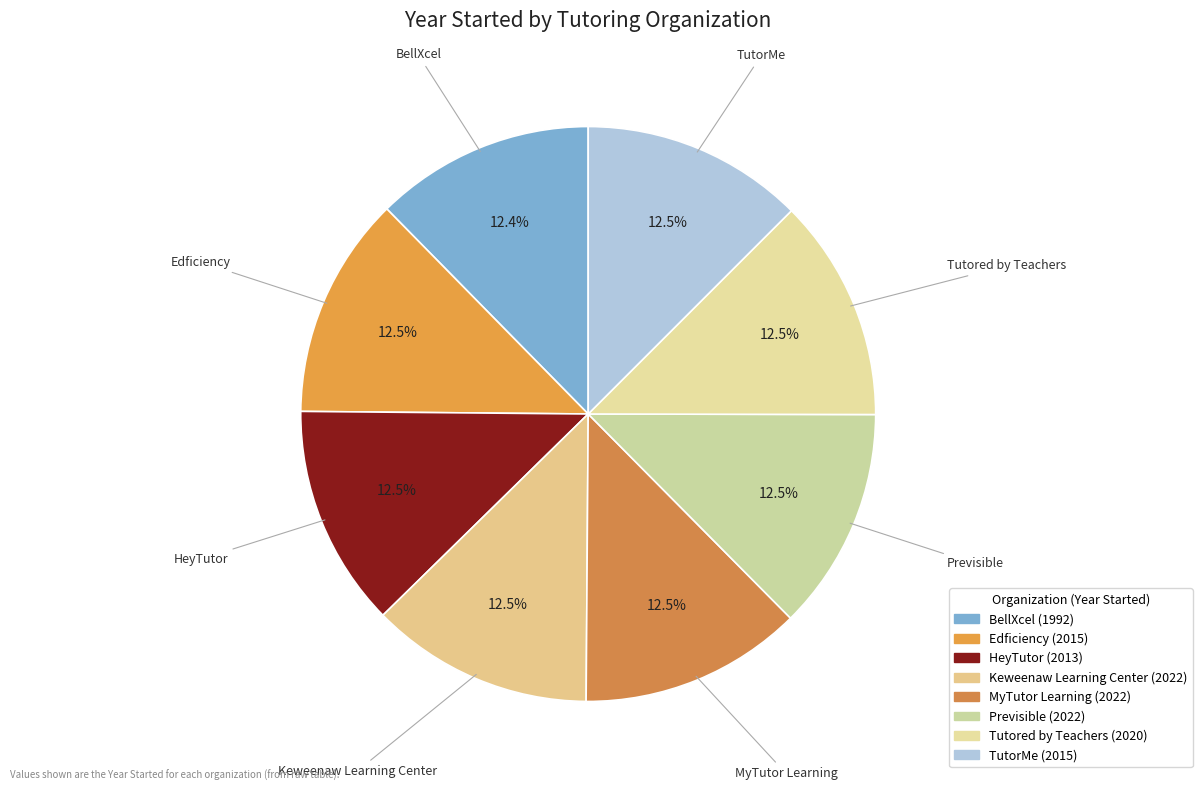

How many segments does this pie chart have?

8